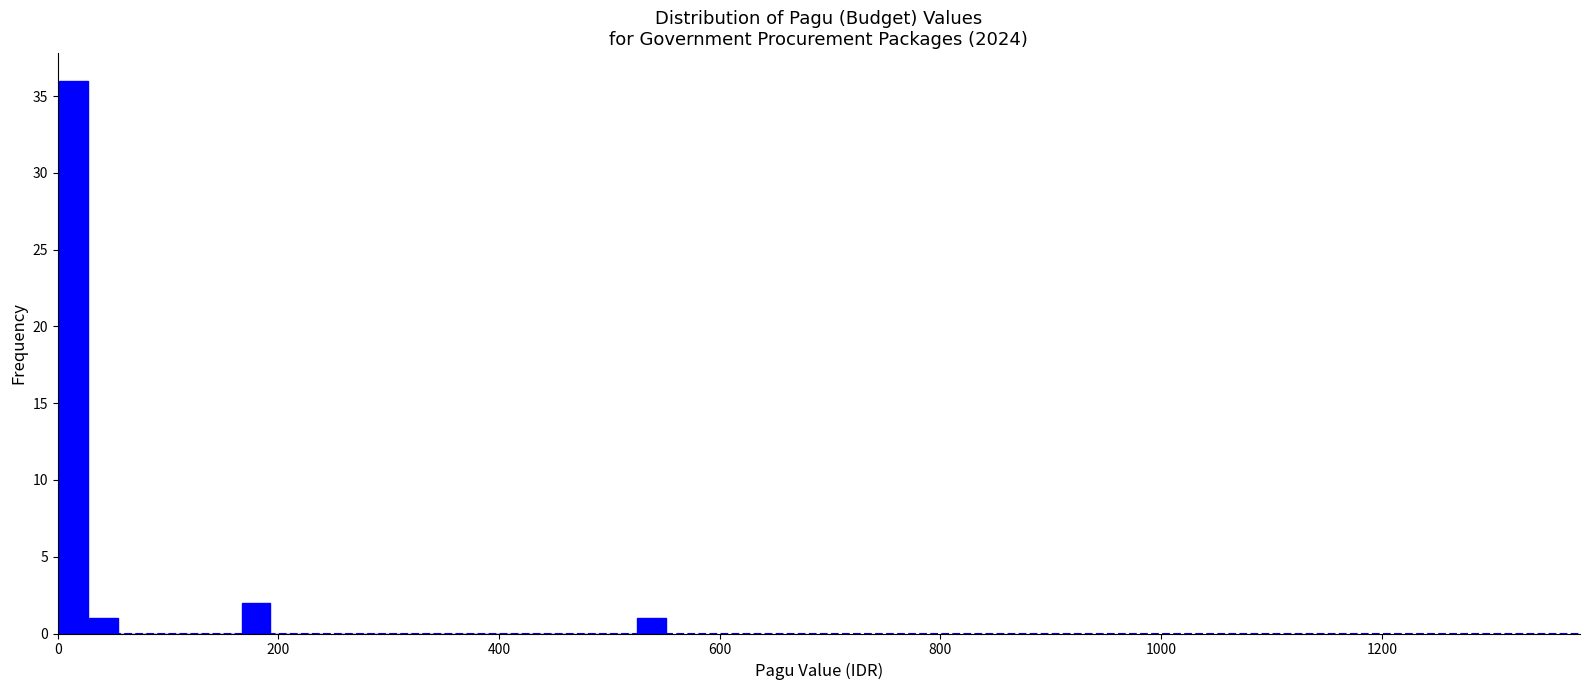

Read against the x-axis, roughly where is the centre of the tallest bar?

20